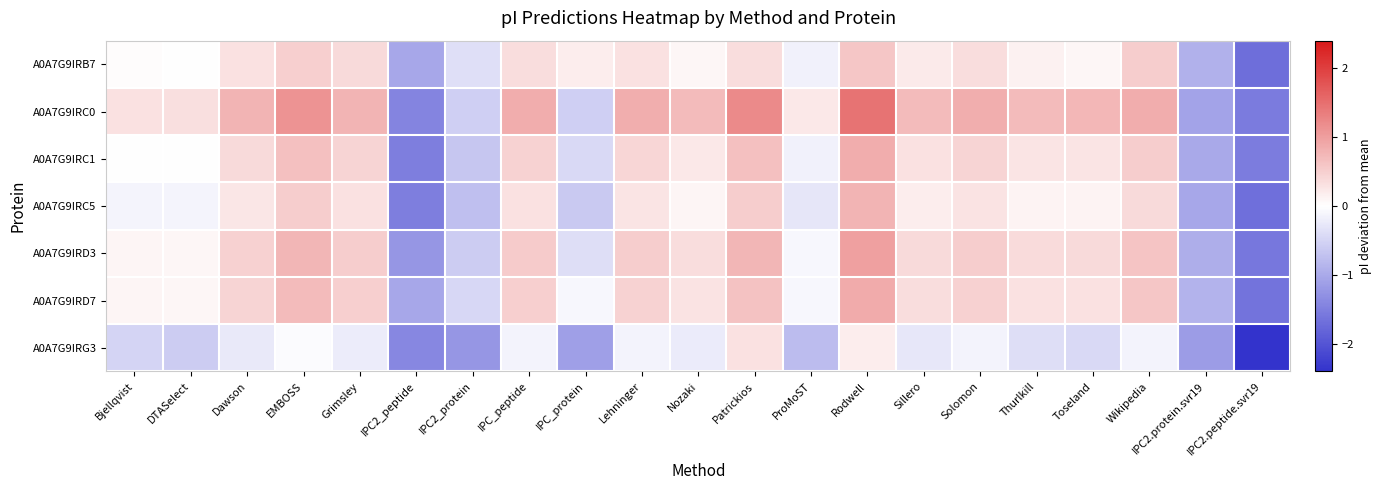

Reading right to left, list all the values displayed in this chart.

A0A7G9IRB7: IPC2.peptide.svr19=-1.7	IPC2.protein.svr19=-0.9	Wikipedia=0.5	Toseland=0.1	Thurlkill=0.1	Solomon=0.3	Sillero=0.2	Rodwell=0.6	ProMoST=-0.2	Patrickios=0.3	Nozaki=0.1	Lehninger=0.3	IPC_protein=0.2	IPC_peptide=0.3	IPC2_protein=-0.4	IPC2_peptide=-1.0	Grimsley=0.4	EMBOSS=0.5	Dawson=0.3	DTASelect=0.0	Bjellqvist=0.0
A0A7G9IRC0: IPC2.peptide.svr19=-1.5	IPC2.protein.svr19=-1.1	Wikipedia=0.9	Toseland=0.7	Thurlkill=0.7	Solomon=0.8	Sillero=0.7	Rodwell=1.5	ProMoST=0.2	Patrickios=1.2	Nozaki=0.7	Lehninger=0.8	IPC_protein=-0.5	IPC_peptide=0.8	IPC2_protein=-0.6	IPC2_peptide=-1.4	Grimsley=0.8	EMBOSS=1.1	Dawson=0.8	DTASelect=0.3	Bjellqvist=0.3
A0A7G9IRC1: IPC2.peptide.svr19=-1.5	IPC2.protein.svr19=-1.0	Wikipedia=0.5	Toseland=0.3	Thurlkill=0.3	Solomon=0.4	Sillero=0.3	Rodwell=0.9	ProMoST=-0.2	Patrickios=0.7	Nozaki=0.2	Lehninger=0.4	IPC_protein=-0.4	IPC_peptide=0.4	IPC2_protein=-0.7	IPC2_peptide=-1.5	Grimsley=0.4	EMBOSS=0.7	Dawson=0.4	DTASelect=0.0	Bjellqvist=0.0
A0A7G9IRC5: IPC2.peptide.svr19=-1.7	IPC2.protein.svr19=-1.0	Wikipedia=0.4	Toseland=0.1	Thurlkill=0.1	Solomon=0.3	Sillero=0.2	Rodwell=0.8	ProMoST=-0.3	Patrickios=0.5	Nozaki=0.1	Lehninger=0.3	IPC_protein=-0.6	IPC_peptide=0.3	IPC2_protein=-0.7	IPC2_peptide=-1.5	Grimsley=0.3	EMBOSS=0.5	Dawson=0.3	DTASelect=-0.1	Bjellqvist=-0.1
A0A7G9IRD3: IPC2.peptide.svr19=-1.6	IPC2.protein.svr19=-1.0	Wikipedia=0.6	Toseland=0.4	Thurlkill=0.4	Solomon=0.5	Sillero=0.4	Rodwell=1.0	ProMoST=-0.1	Patrickios=0.8	Nozaki=0.3	Lehninger=0.5	IPC_protein=-0.4	IPC_peptide=0.5	IPC2_protein=-0.6	IPC2_peptide=-1.2	Grimsley=0.5	EMBOSS=0.8	Dawson=0.5	DTASelect=0.1	Bjellqvist=0.1
A0A7G9IRD7: IPC2.peptide.svr19=-1.6	IPC2.protein.svr19=-0.9	Wikipedia=0.6	Toseland=0.3	Thurlkill=0.3	Solomon=0.5	Sillero=0.3	Rodwell=0.9	ProMoST=-0.1	Patrickios=0.6	Nozaki=0.3	Lehninger=0.5	IPC_protein=-0.1	IPC_peptide=0.5	IPC2_protein=-0.5	IPC2_peptide=-1.0	Grimsley=0.5	EMBOSS=0.7	Dawson=0.4	DTASelect=0.1	Bjellqvist=0.1
A0A7G9IRG3: IPC2.peptide.svr19=-2.4	IPC2.protein.svr19=-1.2	Wikipedia=-0.1	Toseland=-0.4	Thurlkill=-0.4	Solomon=-0.1	Sillero=-0.3	Rodwell=0.2	ProMoST=-0.8	Patrickios=0.3	Nozaki=-0.2	Lehninger=-0.1	IPC_protein=-1.1	IPC_peptide=-0.1	IPC2_protein=-1.2	IPC2_peptide=-1.4	Grimsley=-0.2	EMBOSS=-0.0	Dawson=-0.3	DTASelect=-0.6	Bjellqvist=-0.5